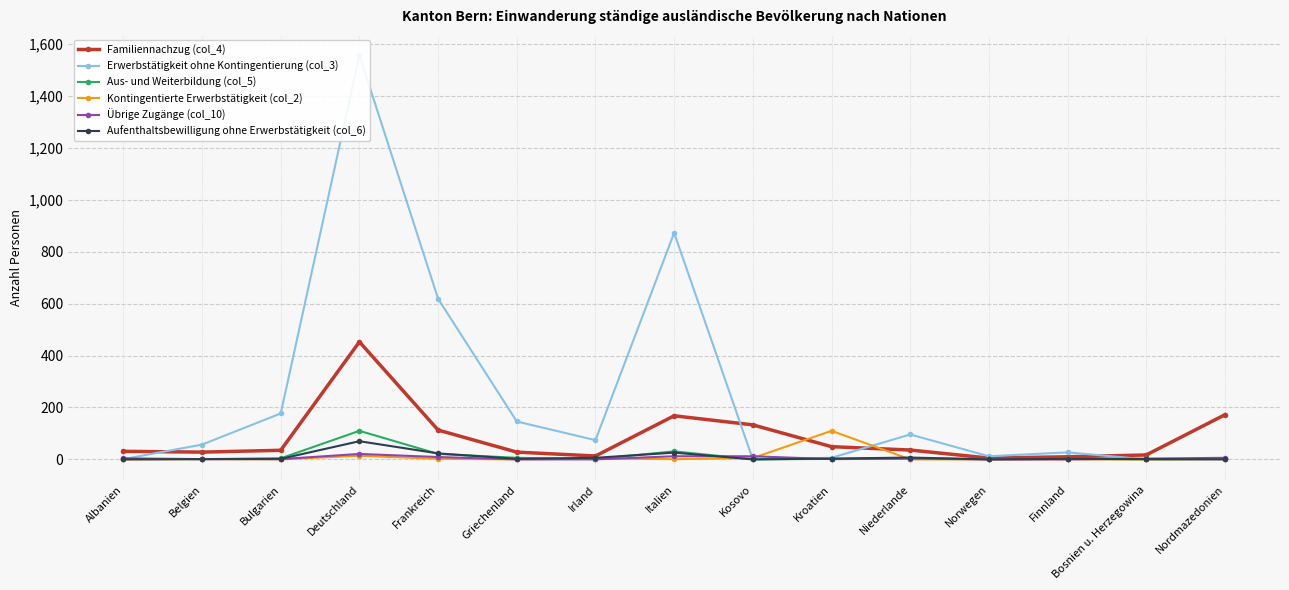

What is the approximate value of Familiennachzug (col_4) at Niederlande?

36